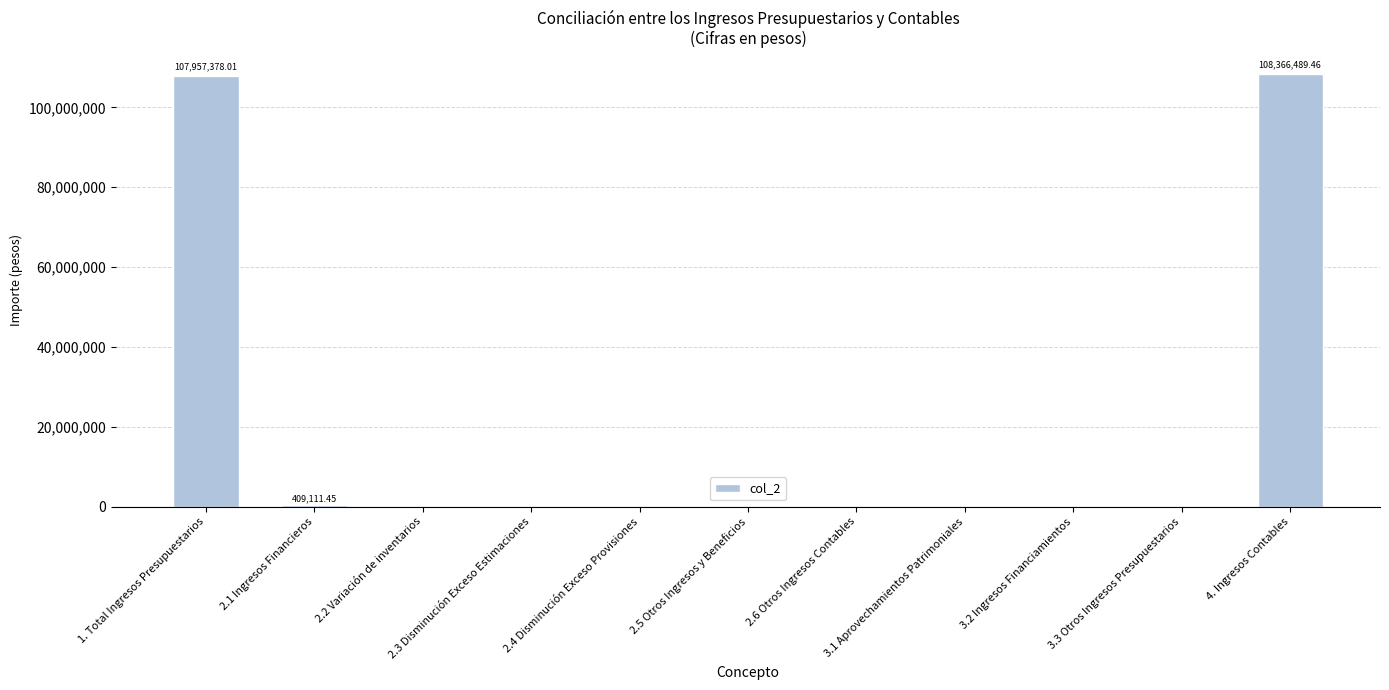

Is it true that the value at 4. Ingresos Contables is 108366489.5?

True